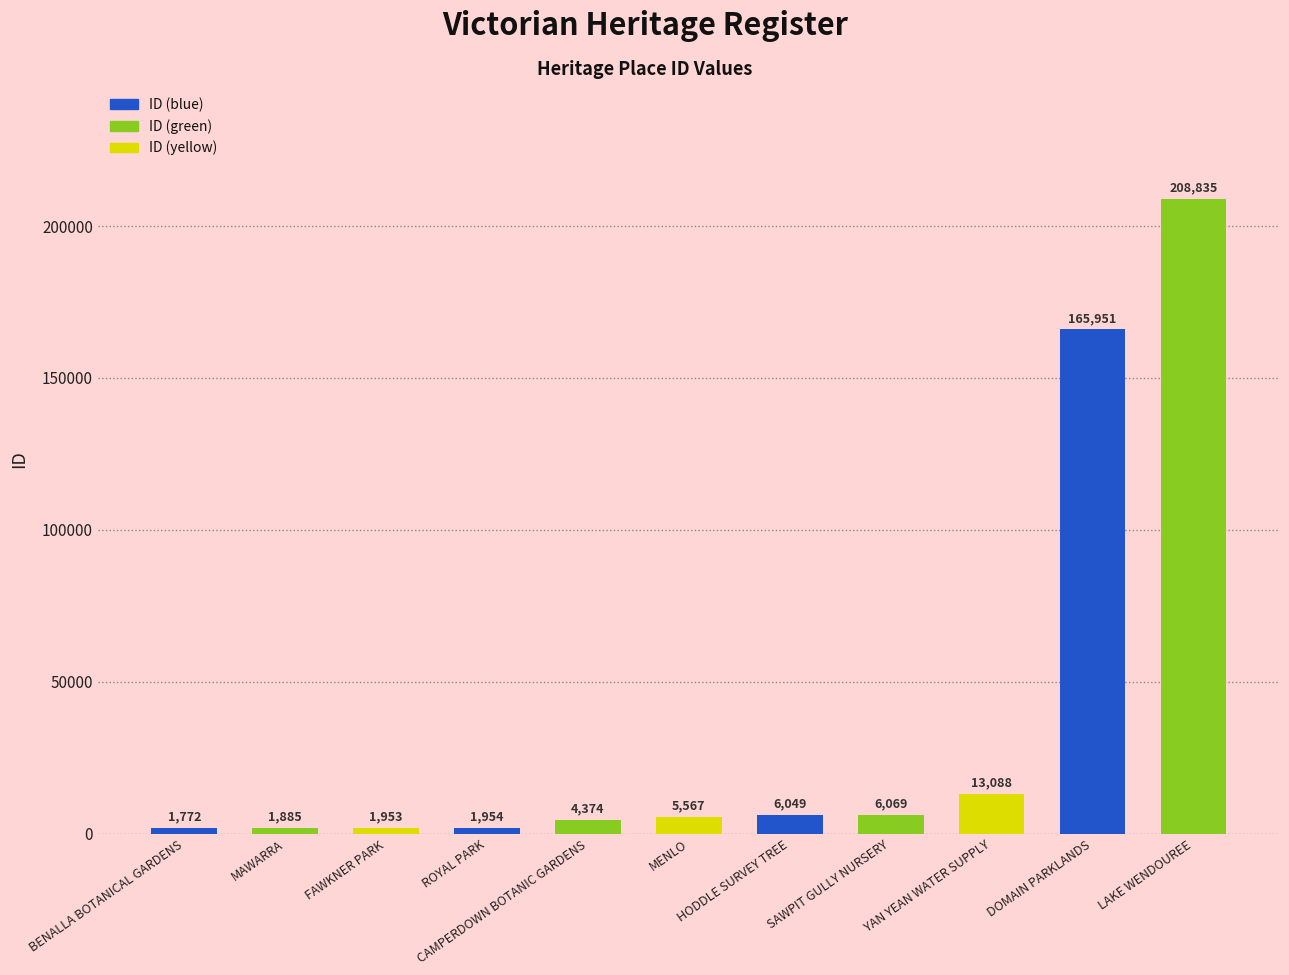

How many distinct data groups are displayed?

1